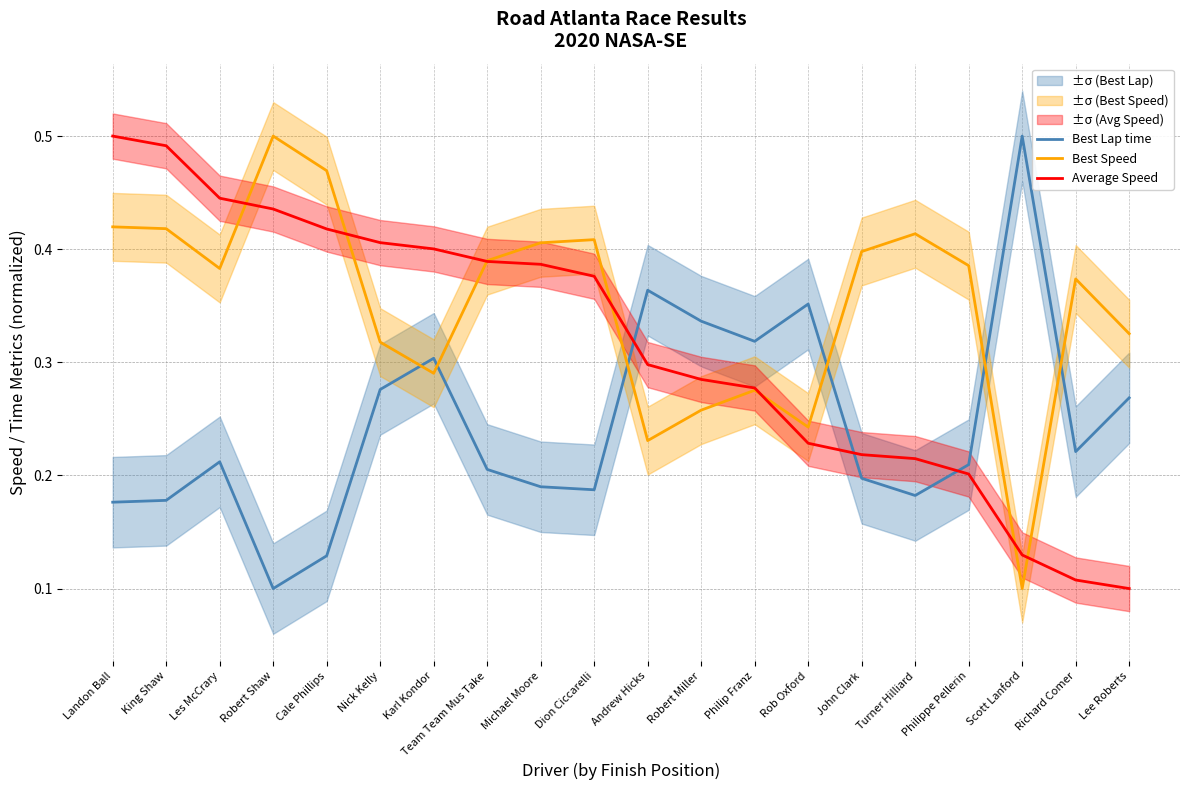

Which has a higher value, Robert Shaw or Richard Comer?

Richard Comer